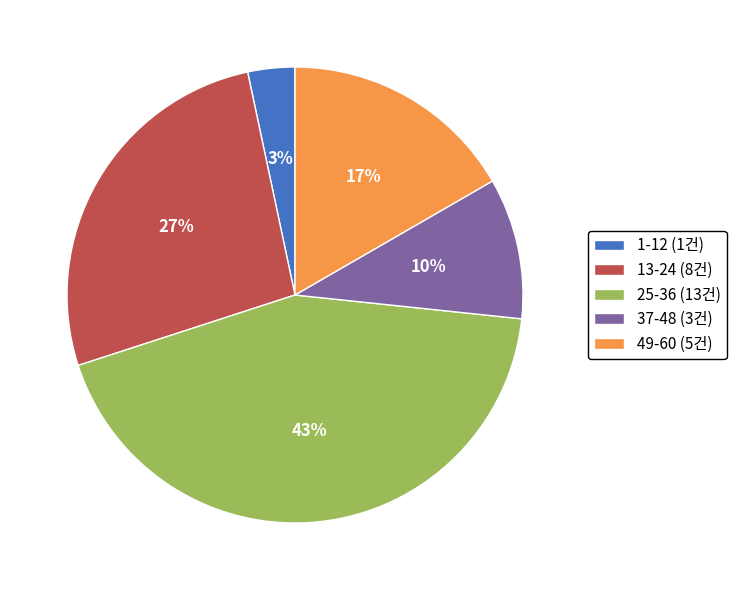

Is there any slice that represents more than half of the pie?

No